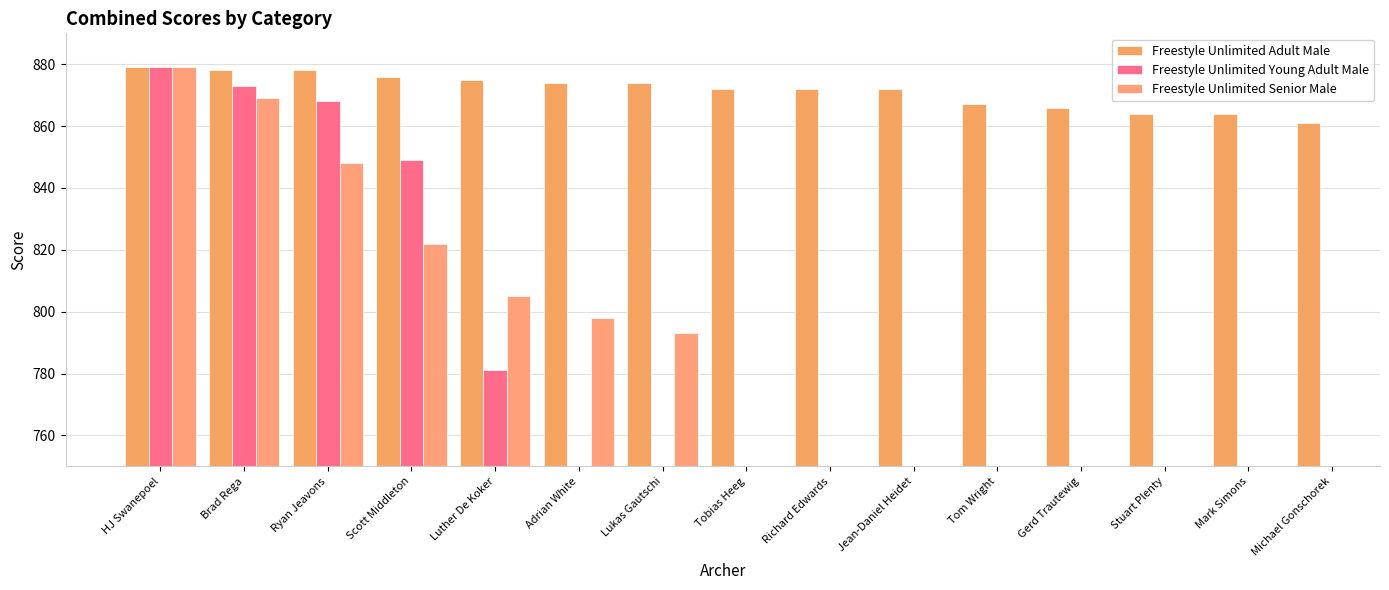

What position from the right is Mark Simons?

2